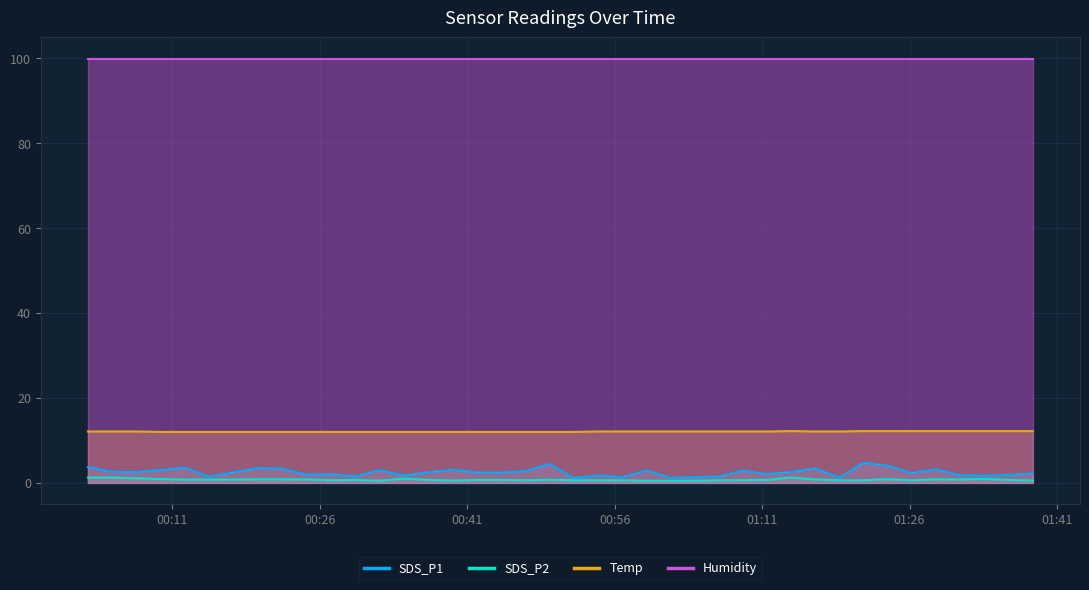

True or false: SDS_P2 has more than 1 interior local peaks.

True